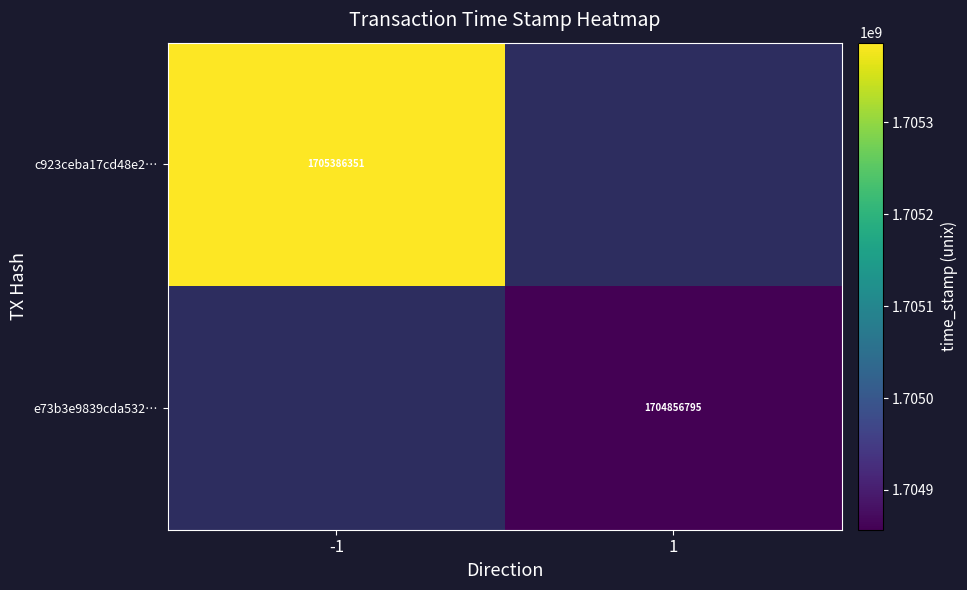

Is it true that e73b3e9839cda532… equals 1704856795 at 1?

True